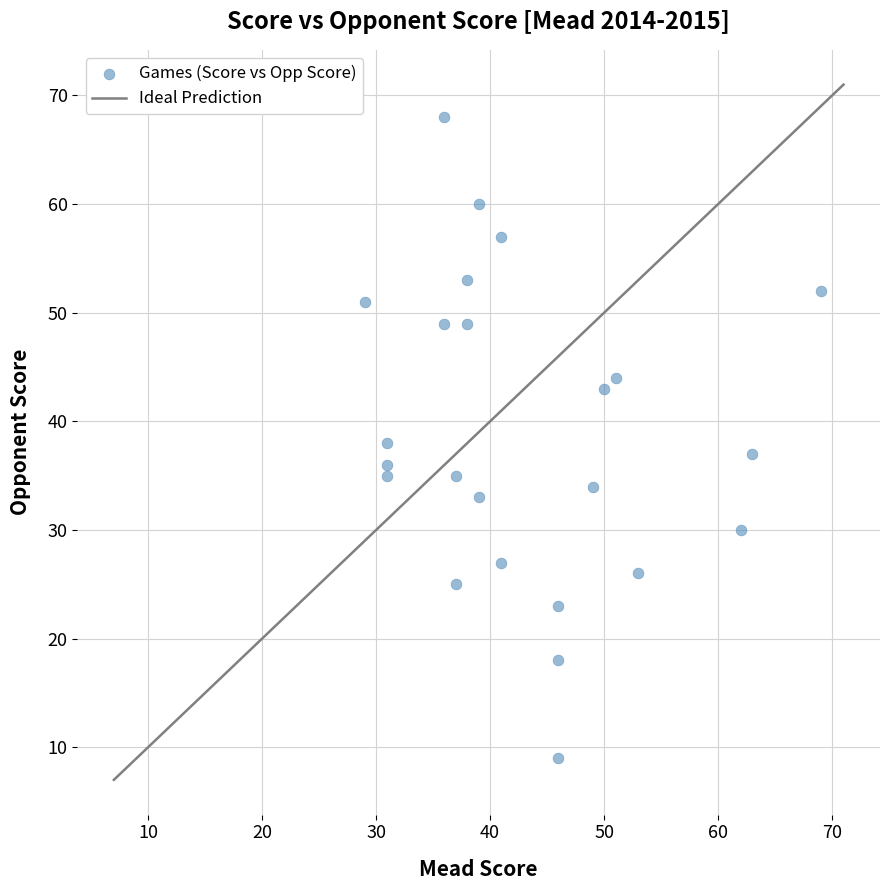

What is the range of X values (max minus min)?

40